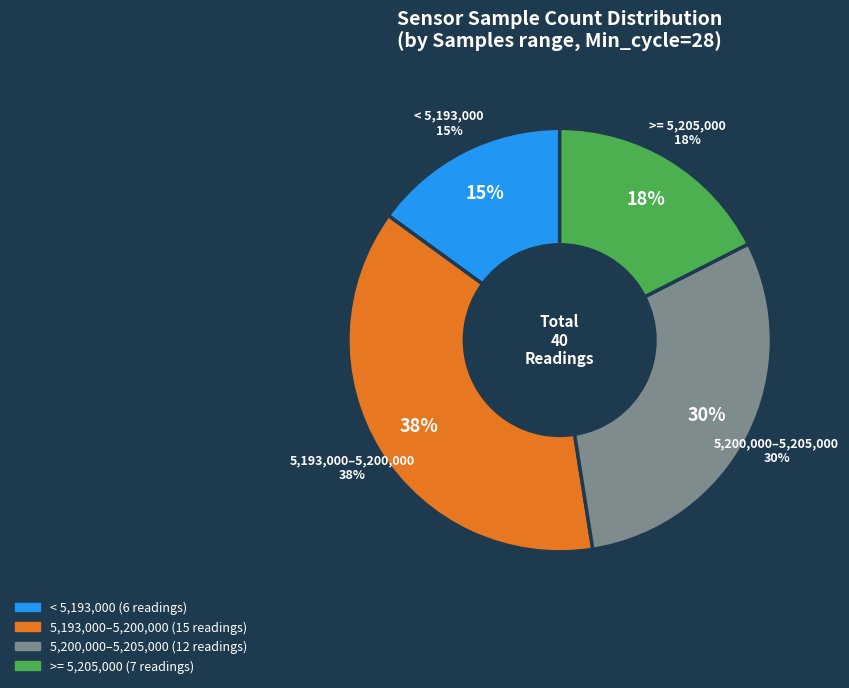

Do 32 and 3 together represent more than half of the pie?

No